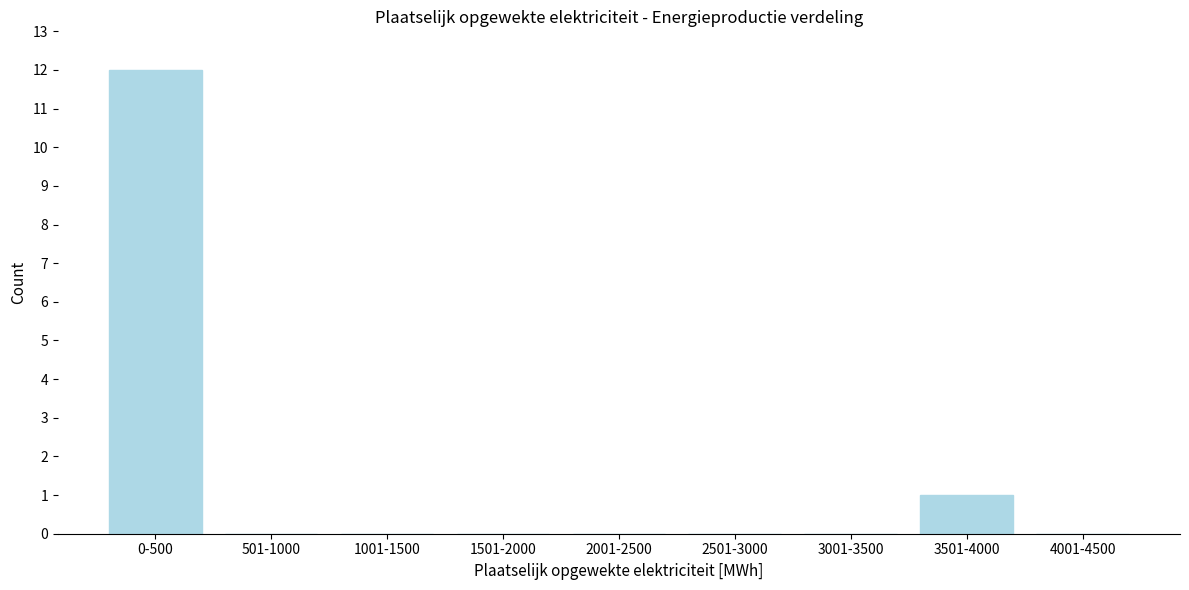

Reading left to right, extract all data points from this chart.

0-500=12	501-1000=0	1001-1500=0	1501-2000=0	2001-2500=0	2501-3000=0	3001-3500=0	3501-4000=1	4001-4500=0